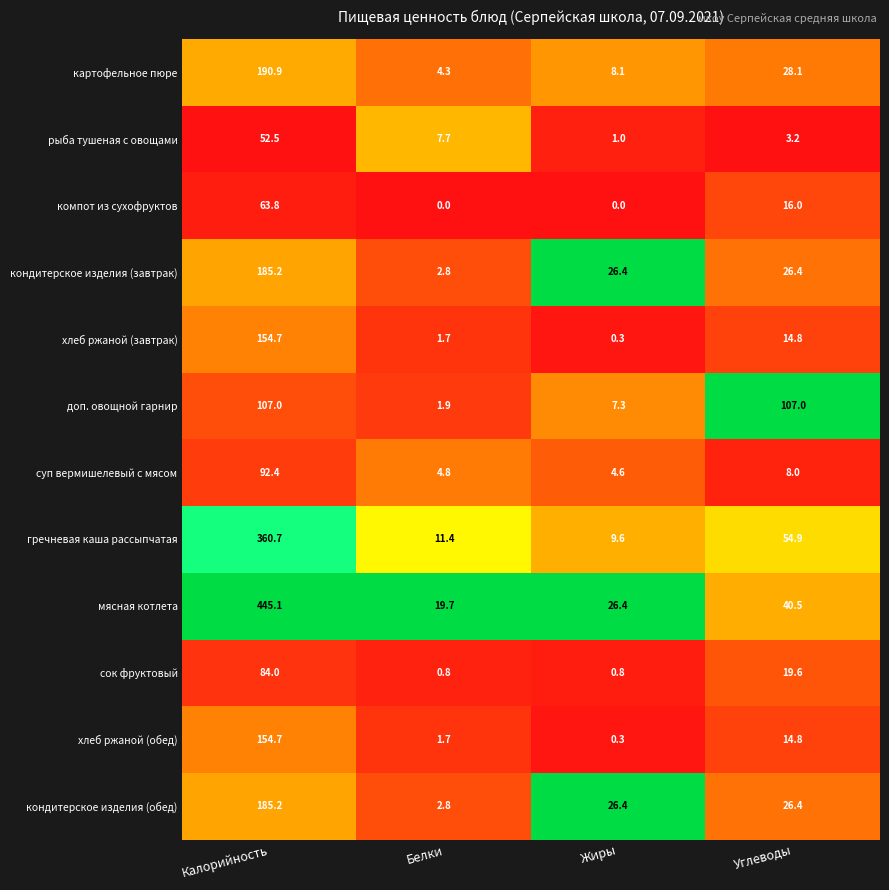

Rank the categories by картофельное пюре value from highest to lowest.

Калорийность, Углеводы, Жиры, Белки